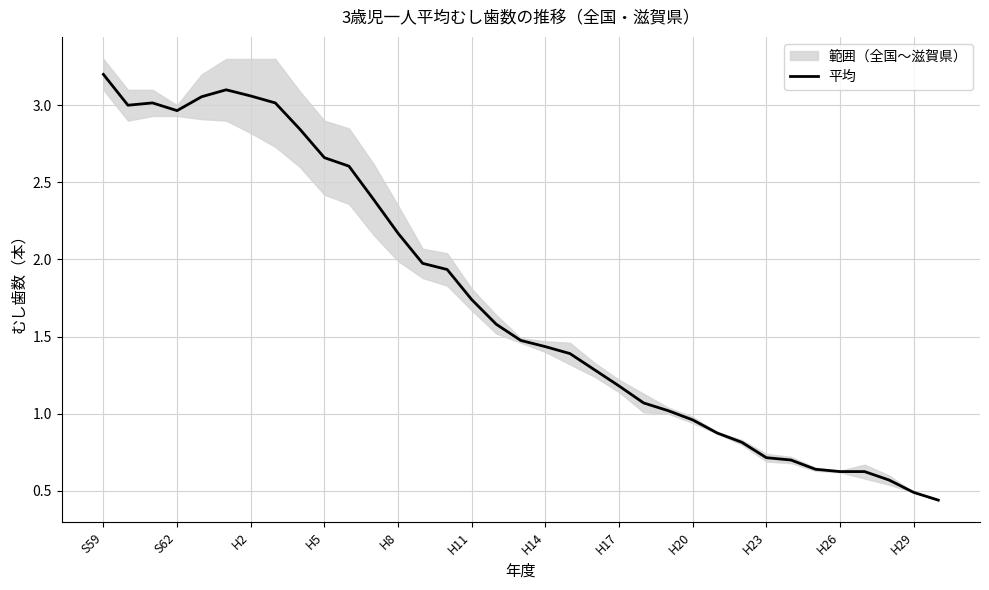

What is the minimum value shown in the chart?

0.4